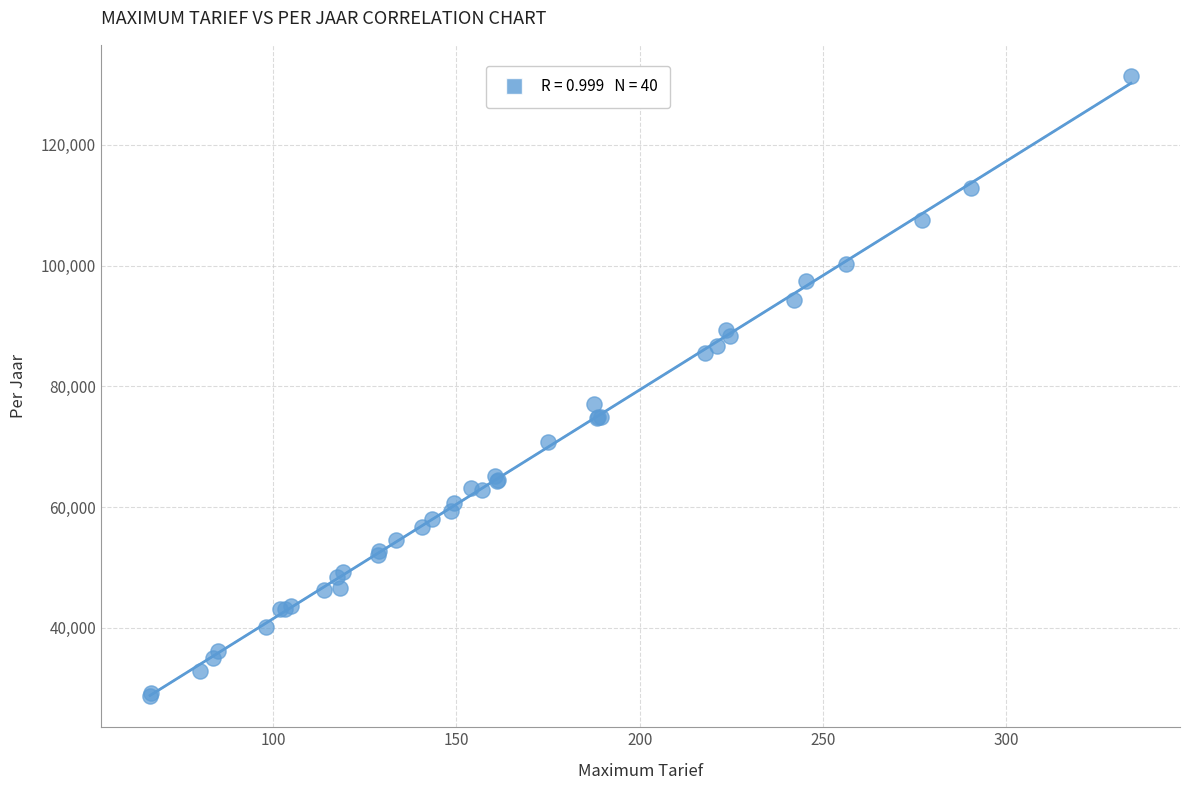

What Y value in the scatter plot is closest to 80055?

77088.0